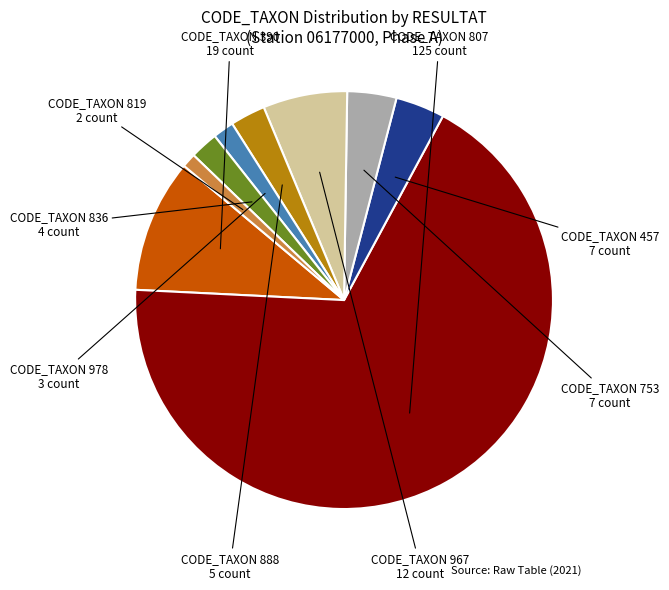

Is there any slice that represents more than half of the pie?

Yes